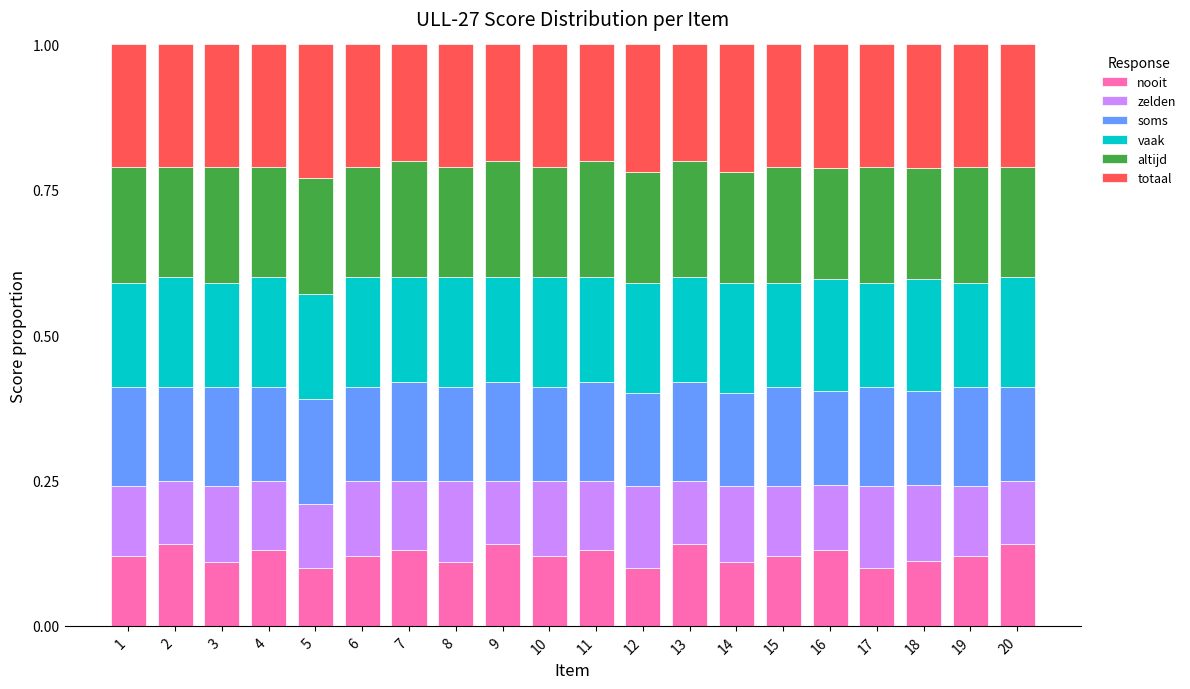

What is the sum of the nooit values at 16 and 20?

0.3